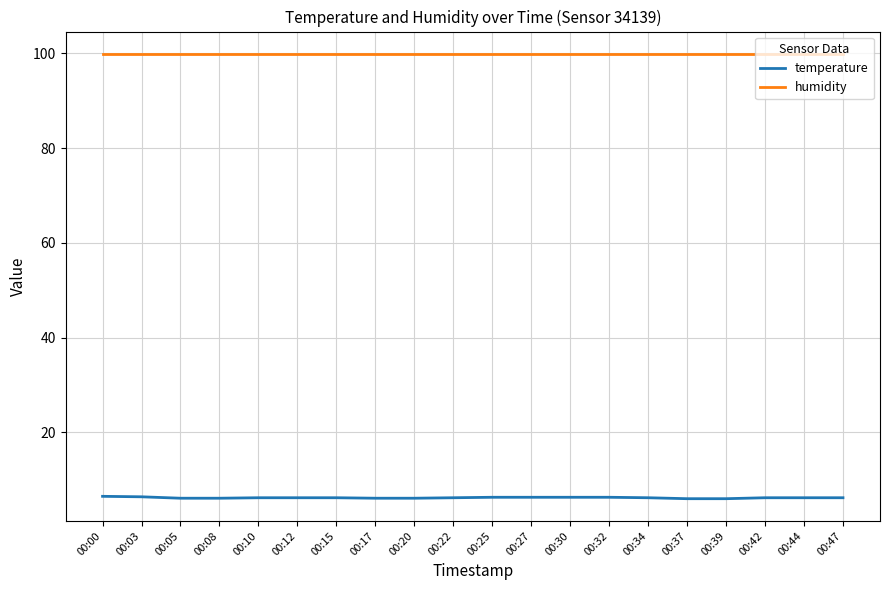

Which series has the widest spread of values?

temperature